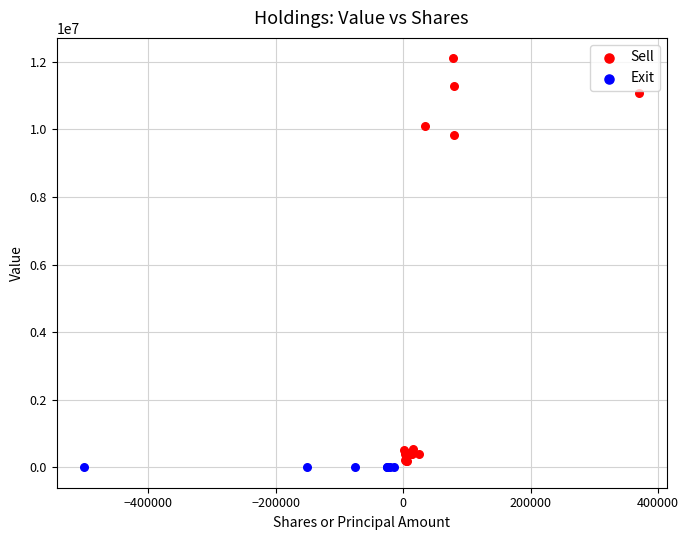

Which series contains the highest Y value?

Sell